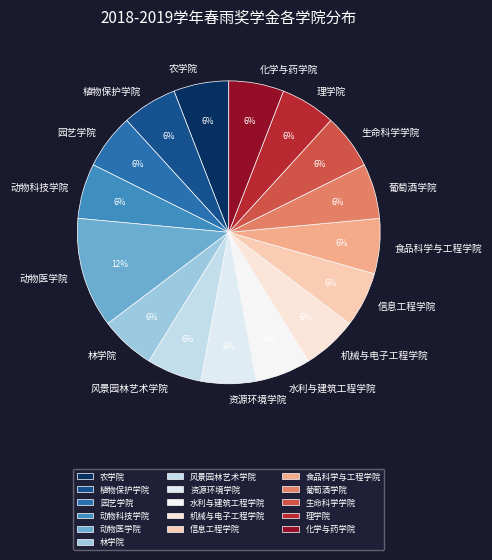

Does 风景园林艺术学院 represent more than half of the total?

No